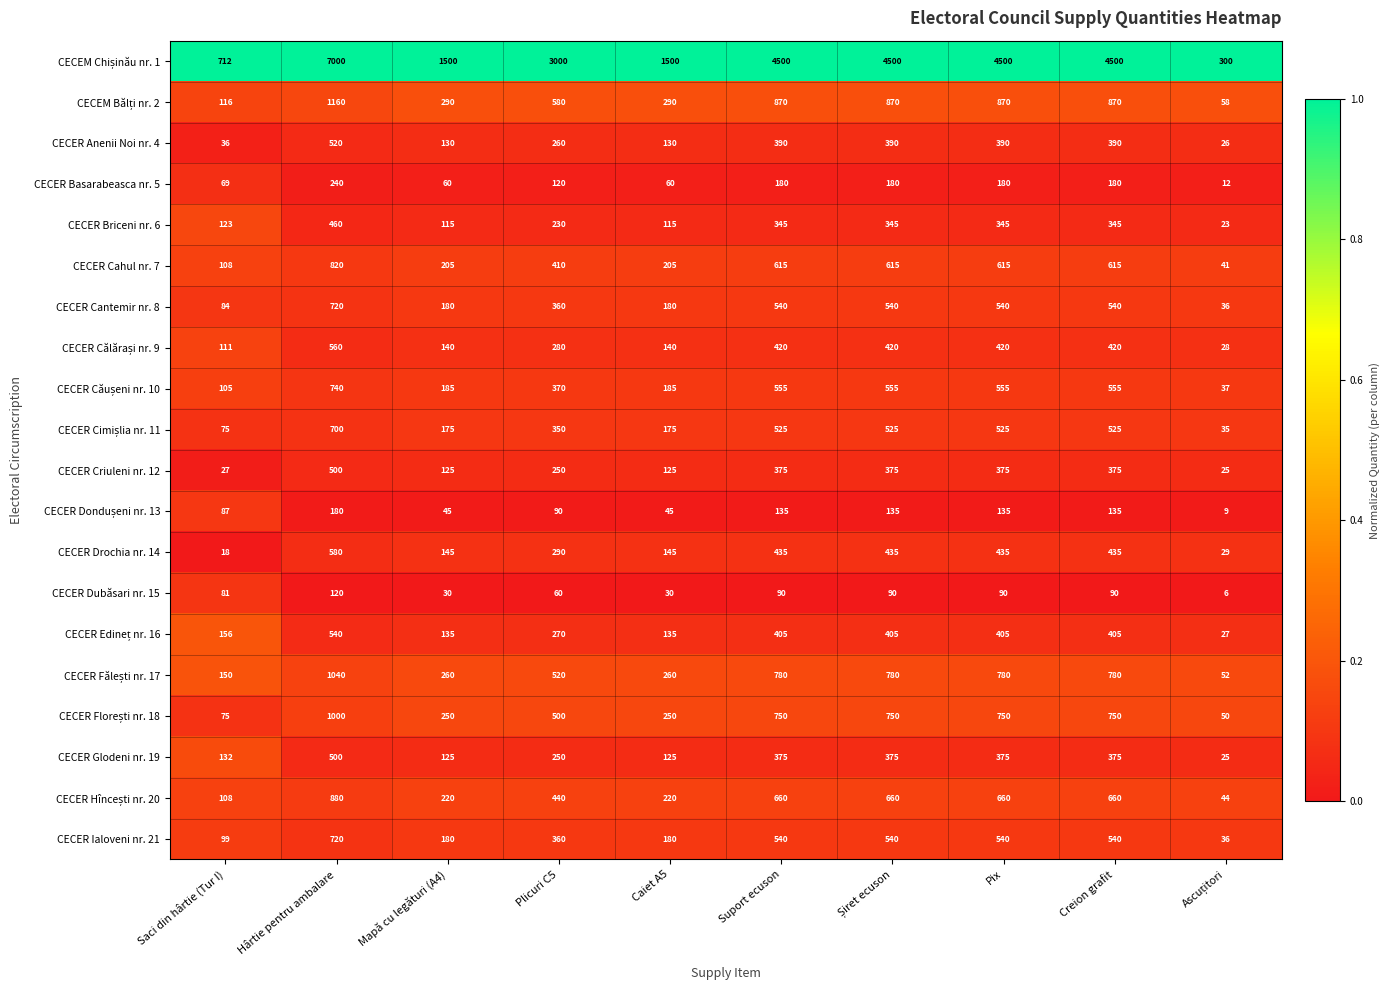

What is the approximate value of CECER Glodeni nr. 19 at Pix, to the nearest 5?

375